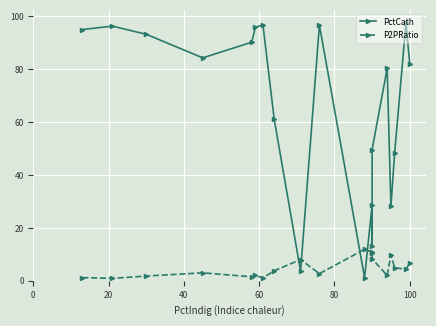

What is the value of the P2PRatio point at the 4th from the left?

3.0